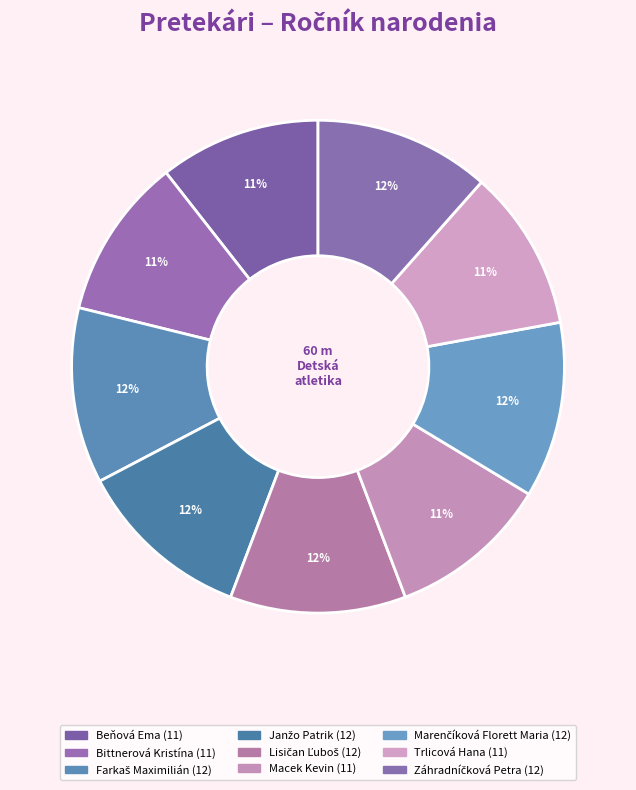

Count the number of slices in the pie.

9